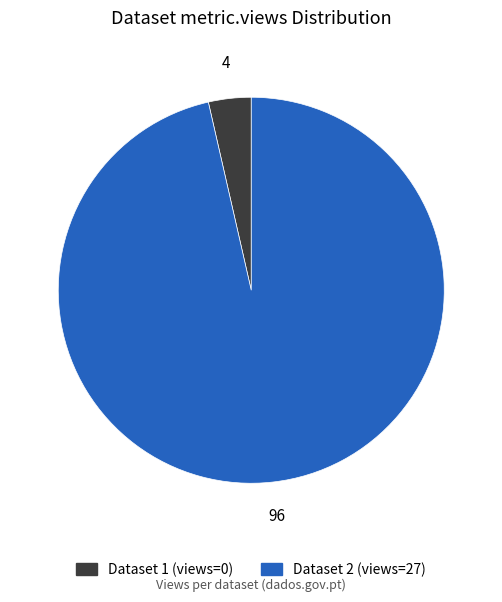

Is there any slice that represents more than half of the pie?

Yes